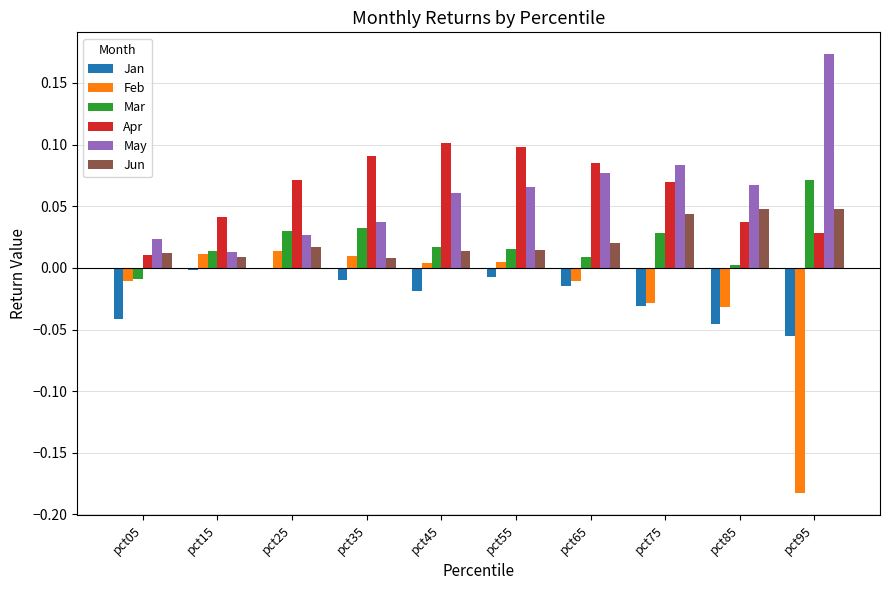

What is the sum of all Apr values?

0.6